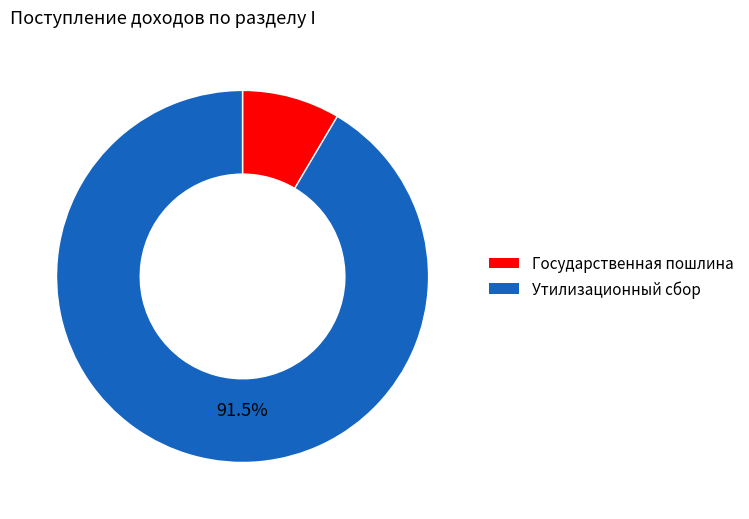

Between Утилизационный сбор and Государственная пошлина, which is larger?

Утилизационный сбор